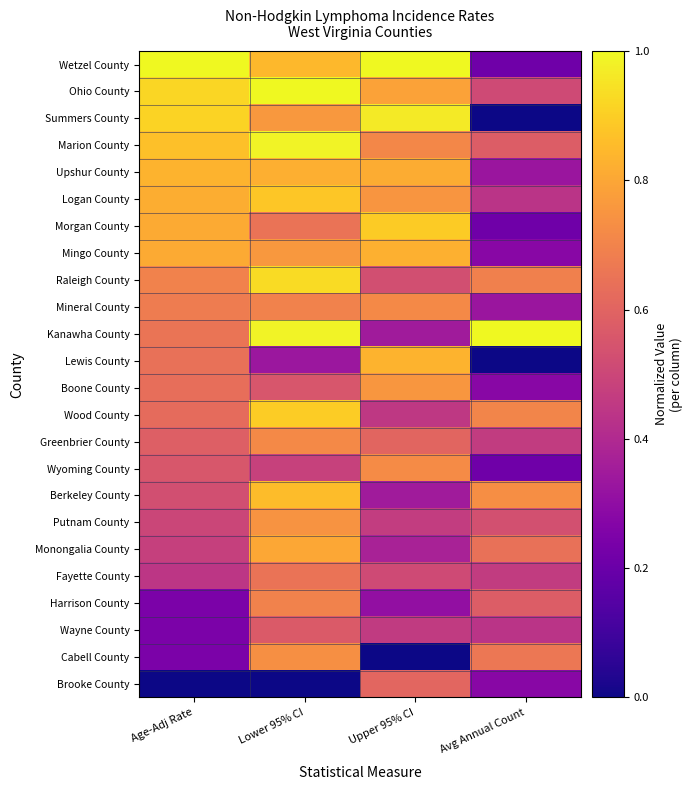

Which category has the lowest value across all series?

Avg Annual Count